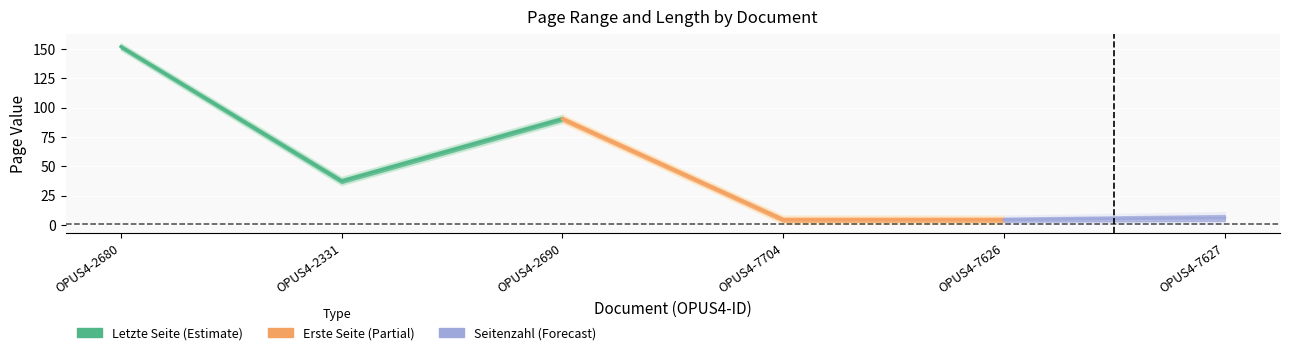

Is the value of Letzte Seite at OPUS4-2331 greater than the value of Erste Seite at OPUS4-7626?

Yes